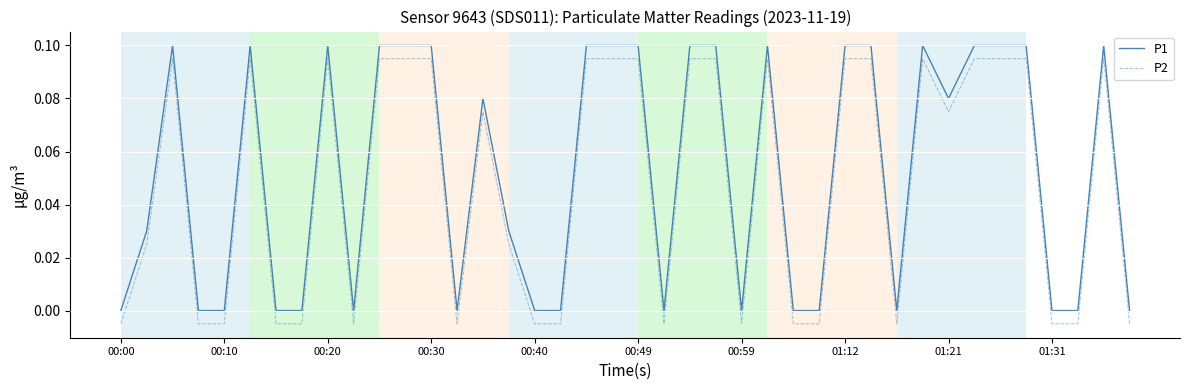

What are all the series names shown in the legend?

P1, P2